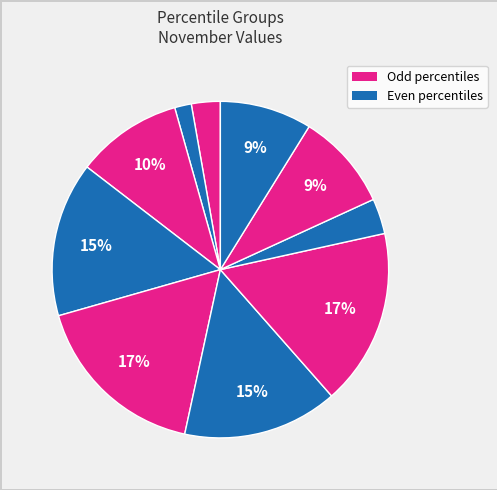

Is there a majority slice in this chart?

No